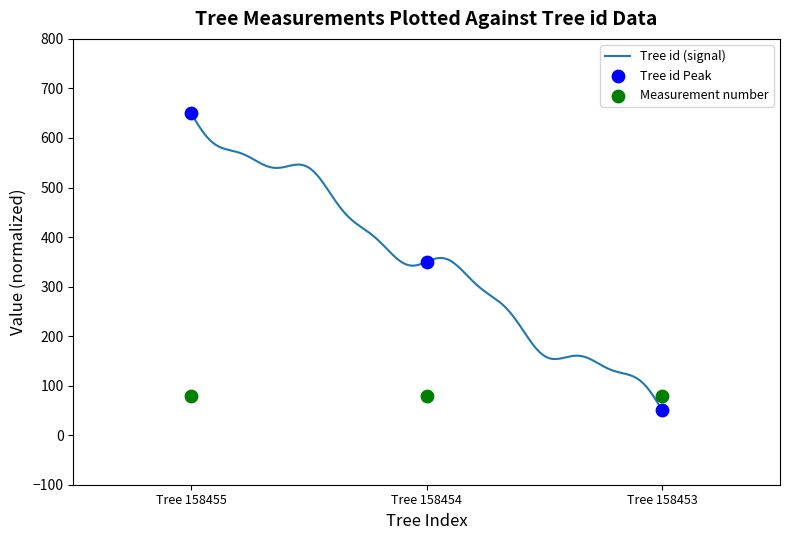

What is the ratio of the value at Tree 158455 to the value at Tree 158454?

1.9